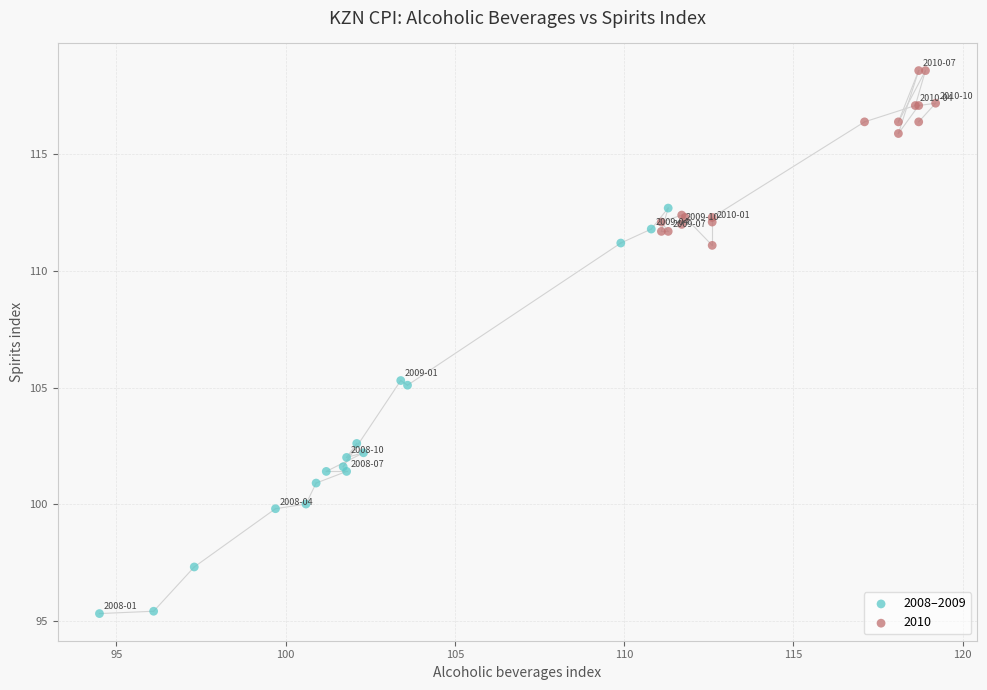

Which series contains the lowest Y value?

2008–2009